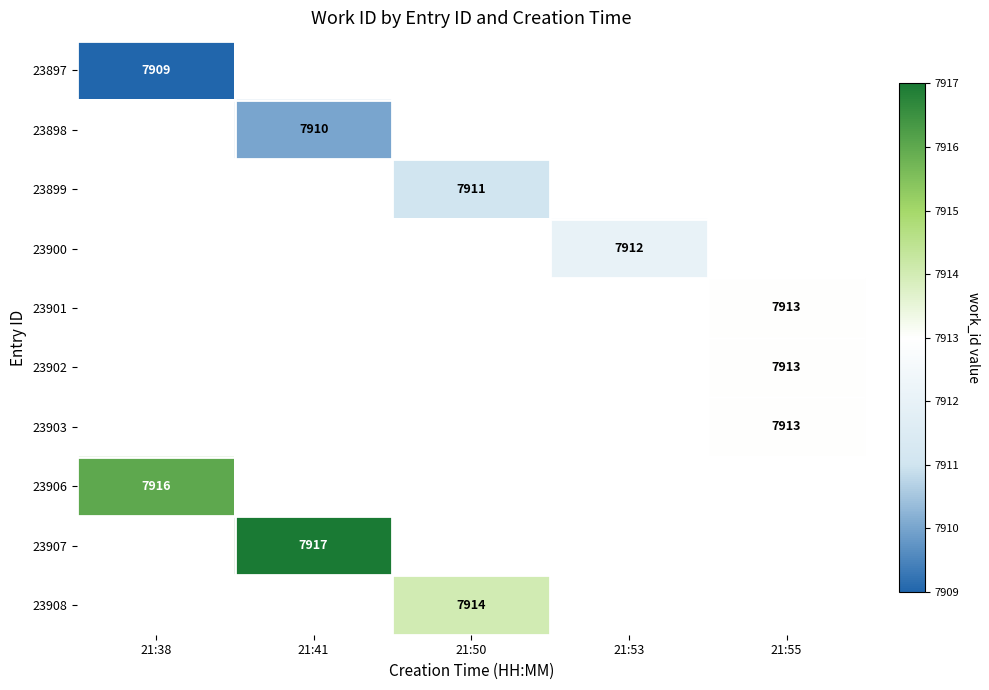

Read the 23900 value at 21:53.

7912.0